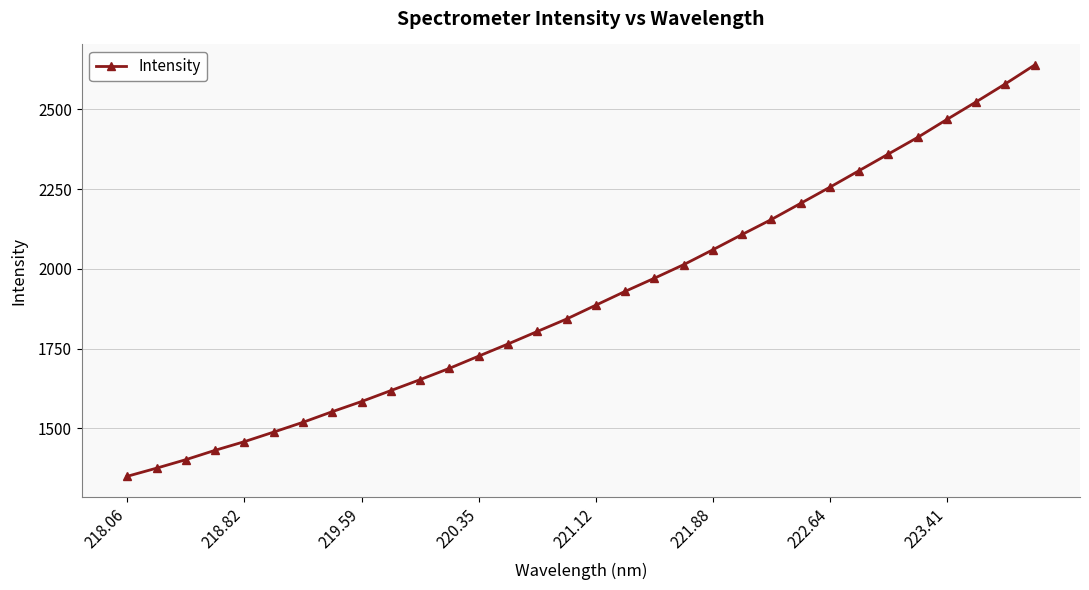

What is the value of the 20th point from the left?

2013.1